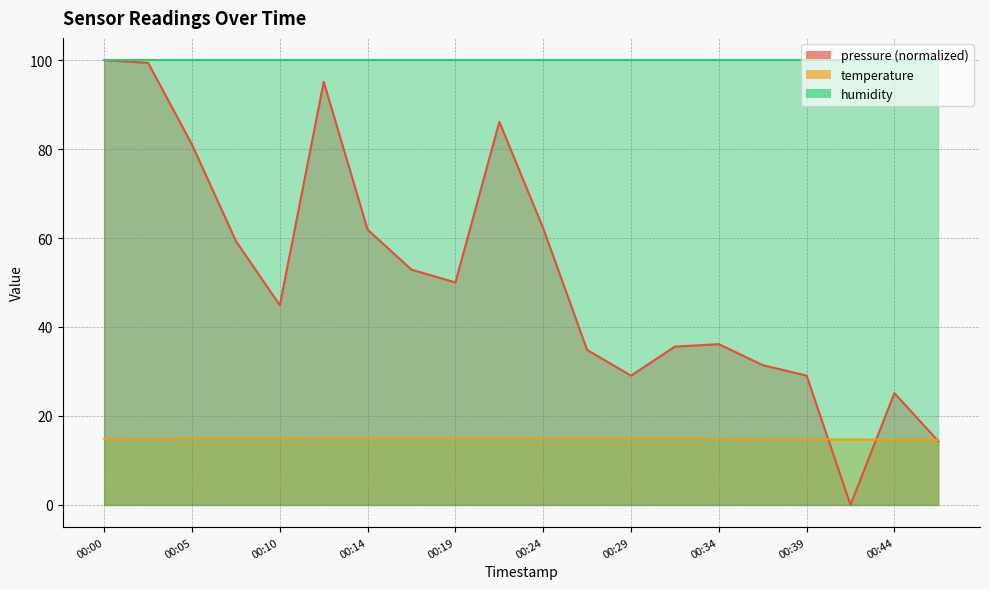

What is the total value across all series at 00:05?

195.9